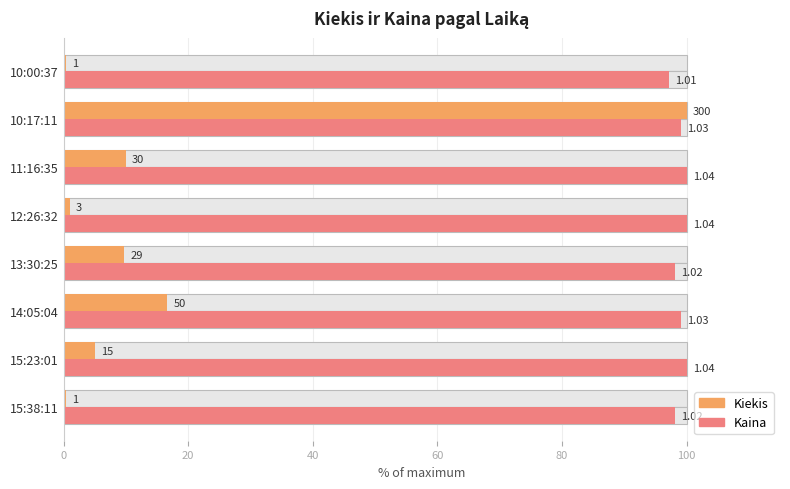

What position from the left is 15:38:11?

1